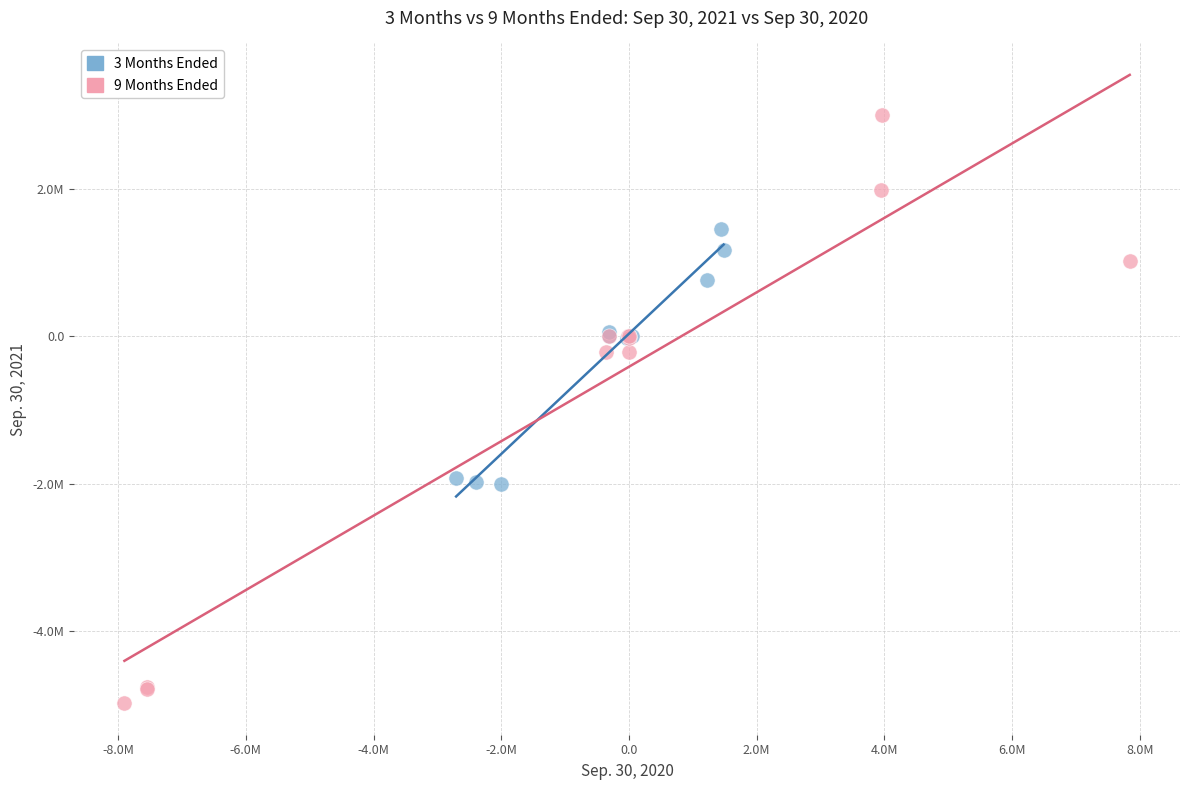

What are all the series names shown in the legend?

3 Months Ended, 9 Months Ended